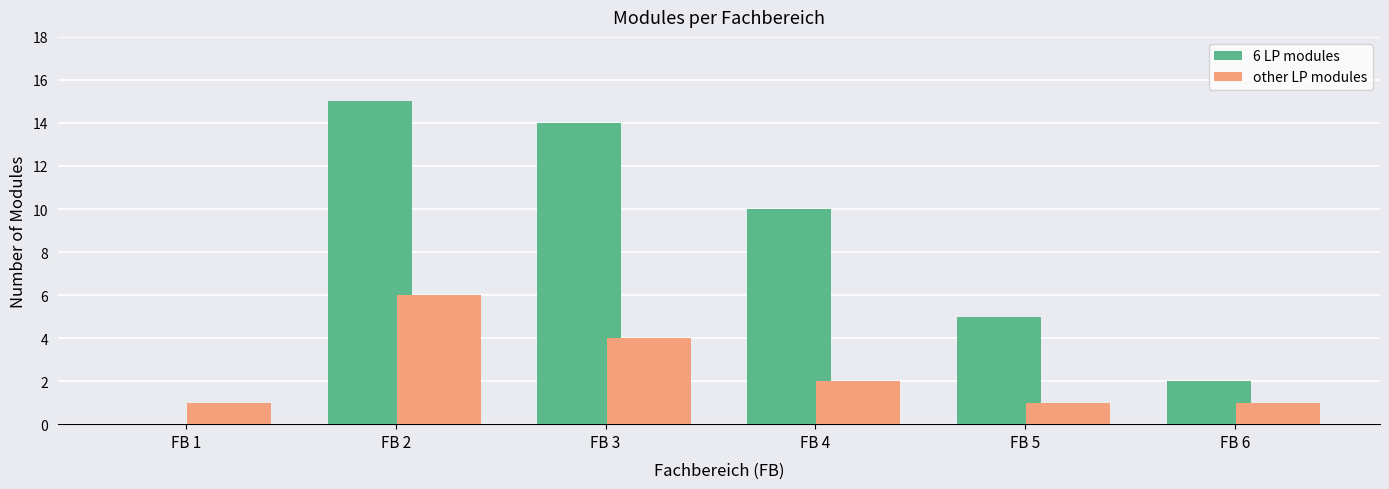

What is the total value across all series at FB 2?

21